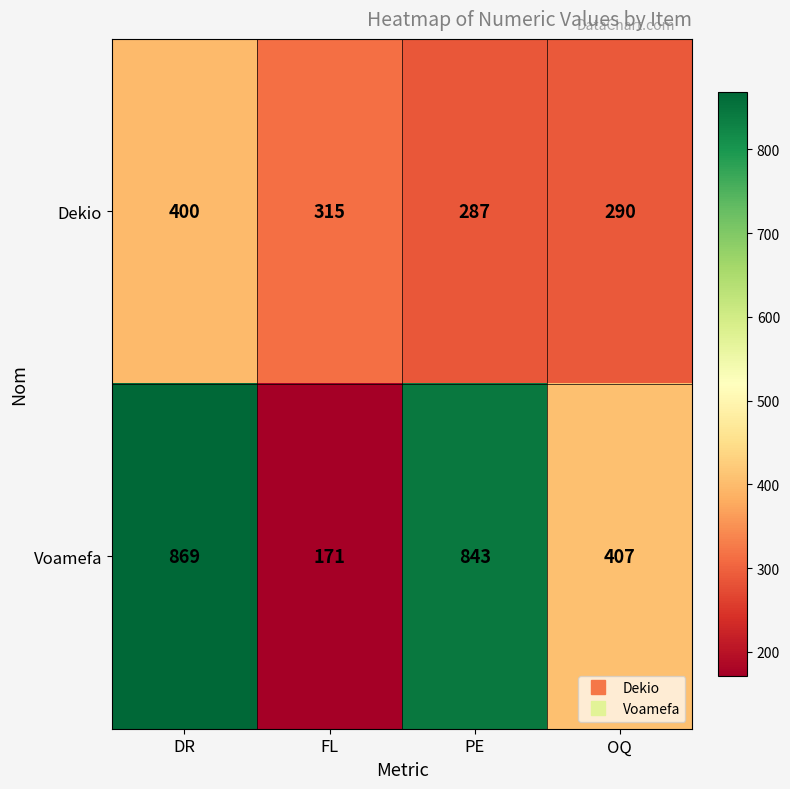

Reading right to left, extract all data points from this chart.

Dekio: OQ=290	PE=287	FL=315	DR=400
Voamefa: OQ=407	PE=843	FL=171	DR=869